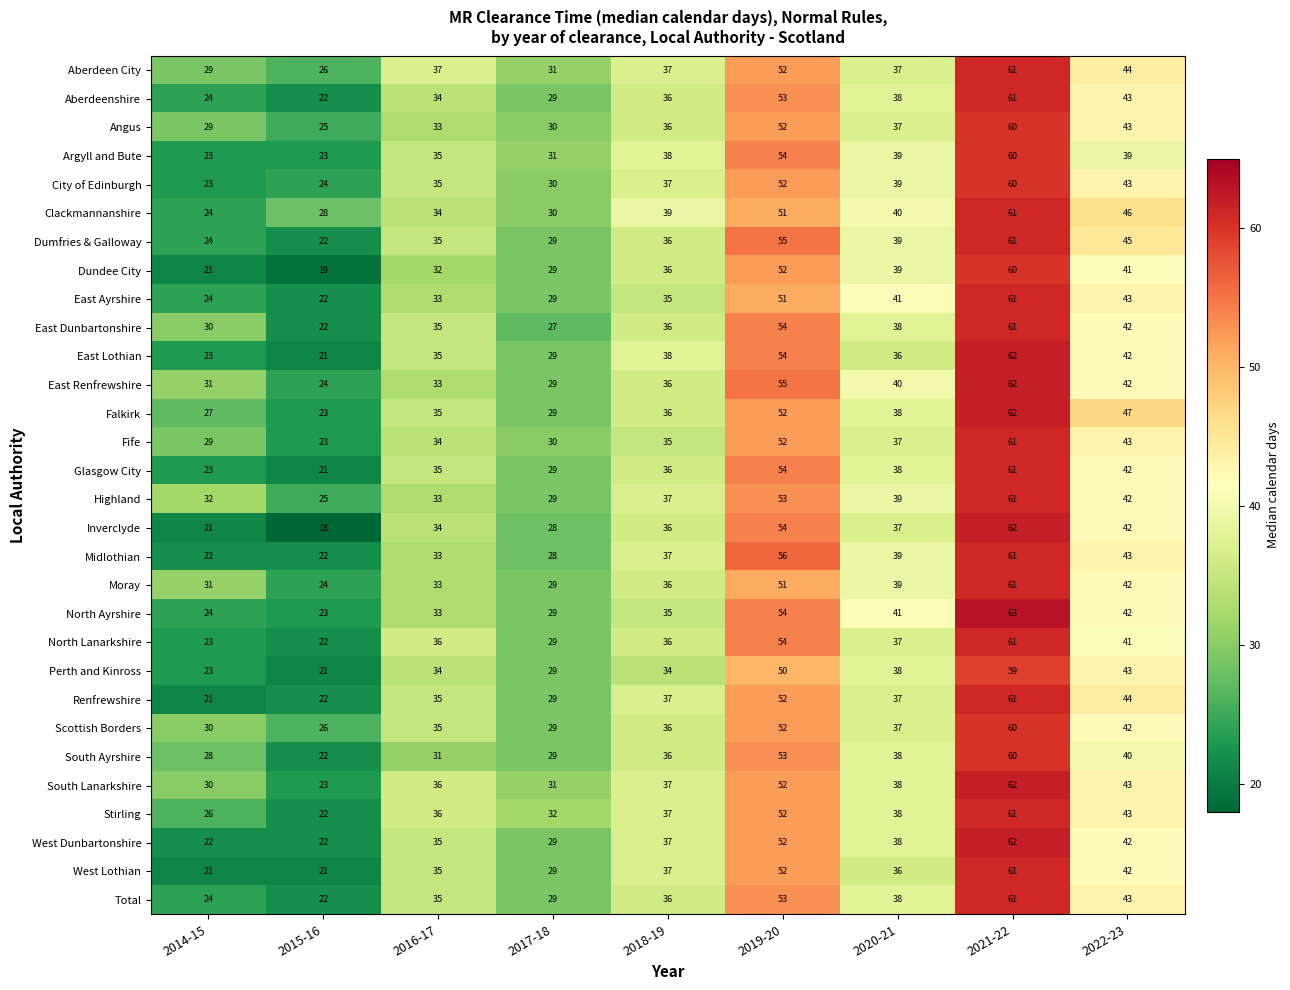

The value of Scottish Borders at 2020-21 is 63. True or false?

False